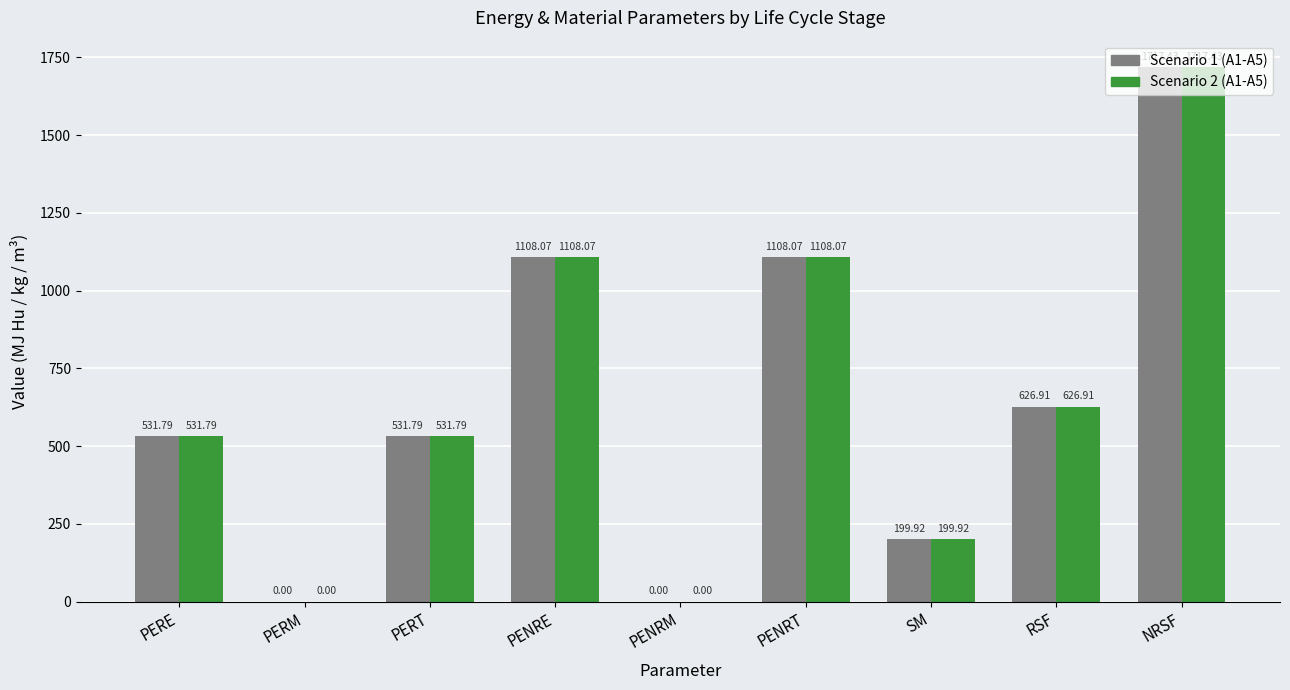

At which category is the sum across all series the highest?

NRSF